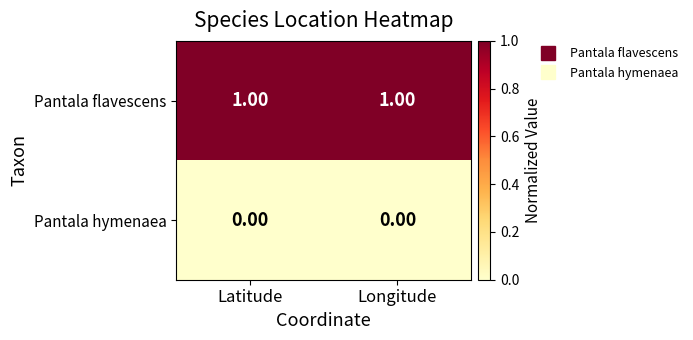

Which series has the largest total across all categories?

Pantala flavescens